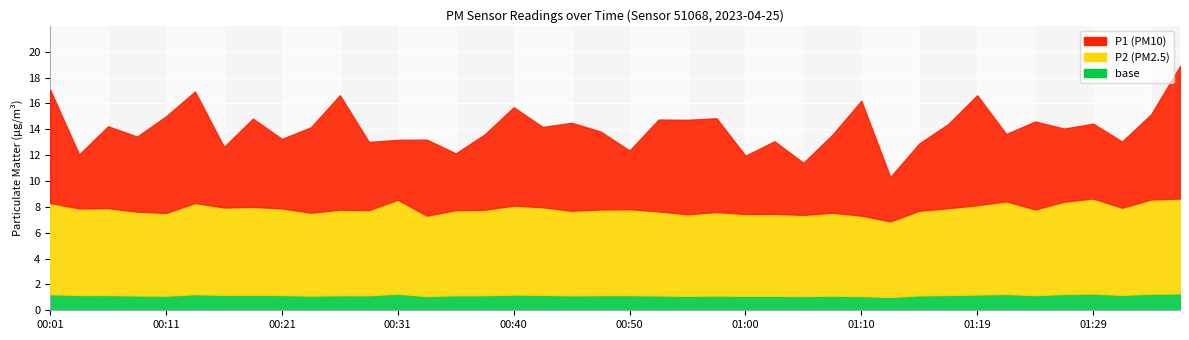

At which label does P2 reach its minimum?

01:12